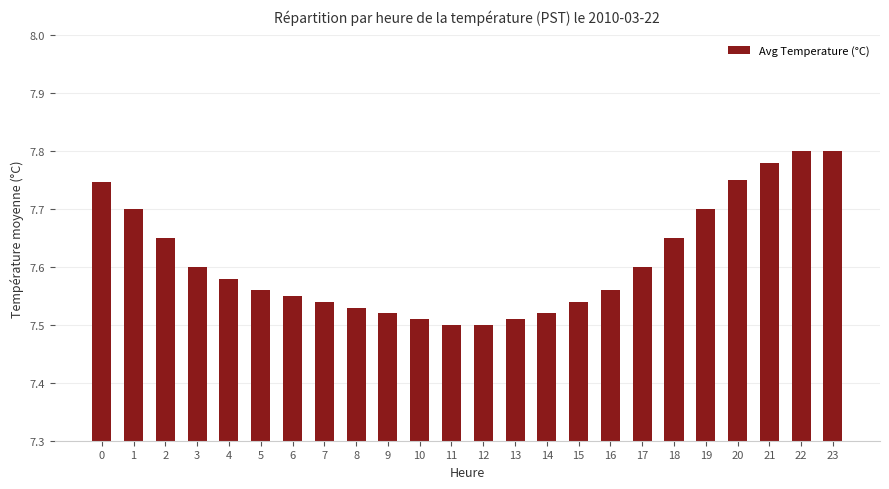

Approximately how many times larger is the value at 9 compared to 8?

1.0